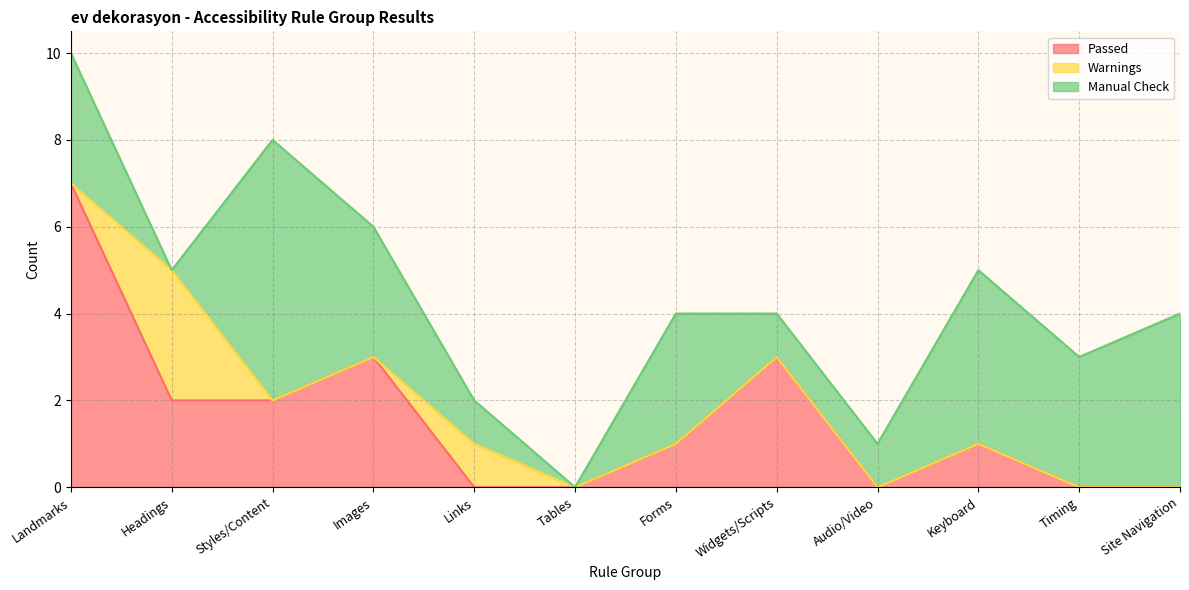

After their last crossing, which series has the higher values: Manual Check or Warnings?

Manual Check